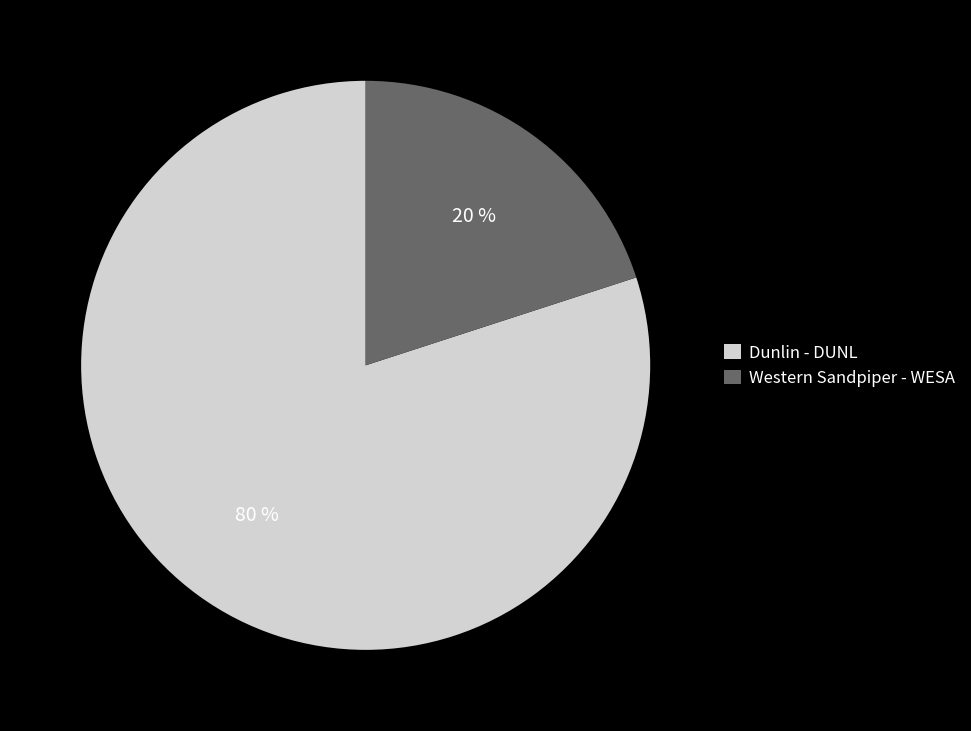

To the nearest percent, what percentage of the pie is Dunlin - DUNL?

80%